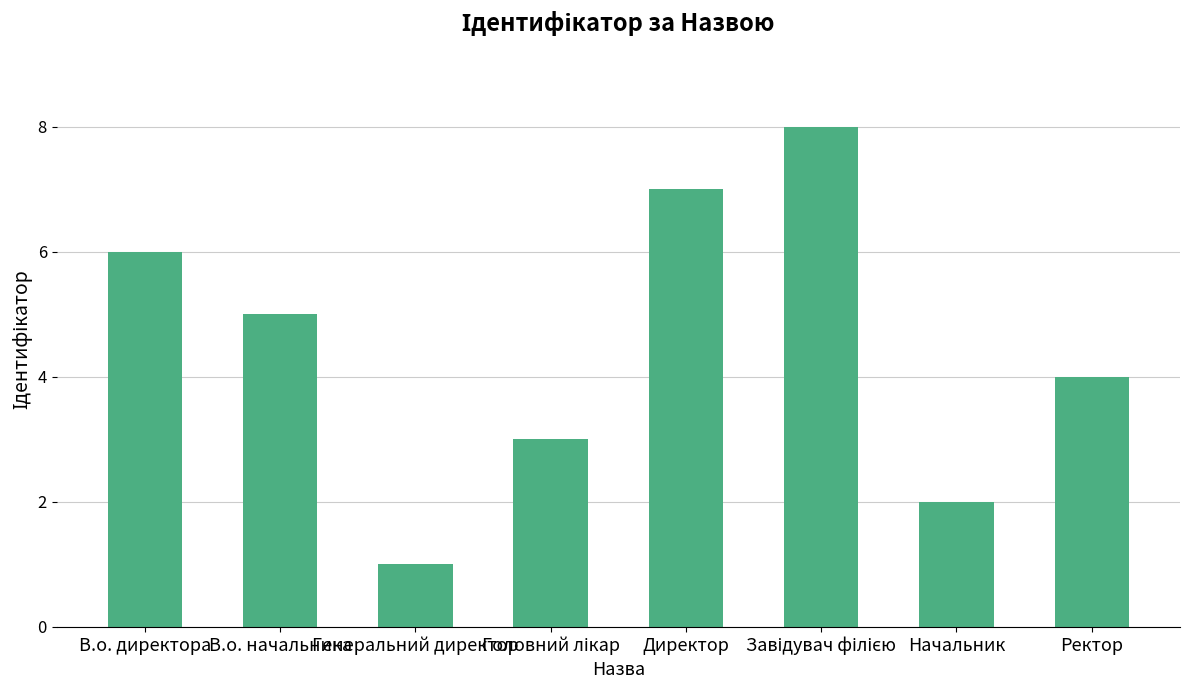

The value at Начальник is 2. True or false?

True